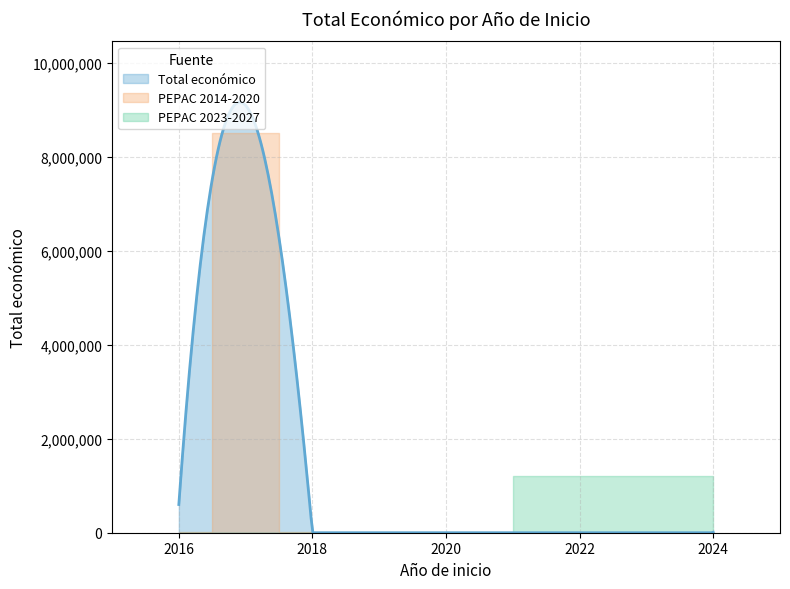

At which label is the value closest to 4244999?

2016